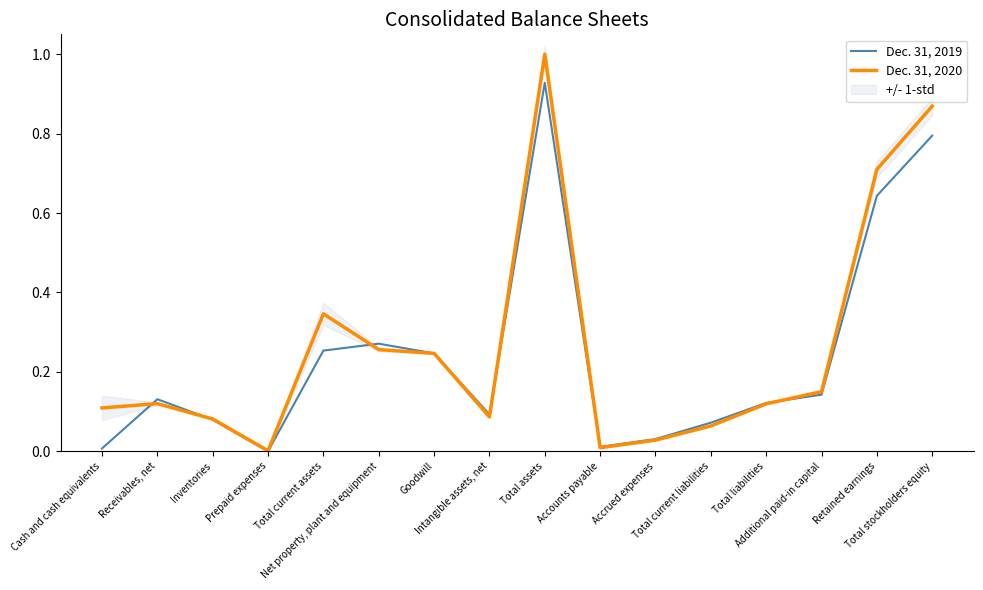

List the labels in order of Dec. 31, 2020 value, largest first.

Total assets, Total stockholders equity, Retained earnings, Total current assets, Net property, plant and equipment, Goodwill, Additional paid-in capital, Receivables, net, Total liabilities, Cash and cash equivalents, Intangible assets, net, Inventories, Total current liabilities, Accrued expenses, Accounts payable, Prepaid expenses